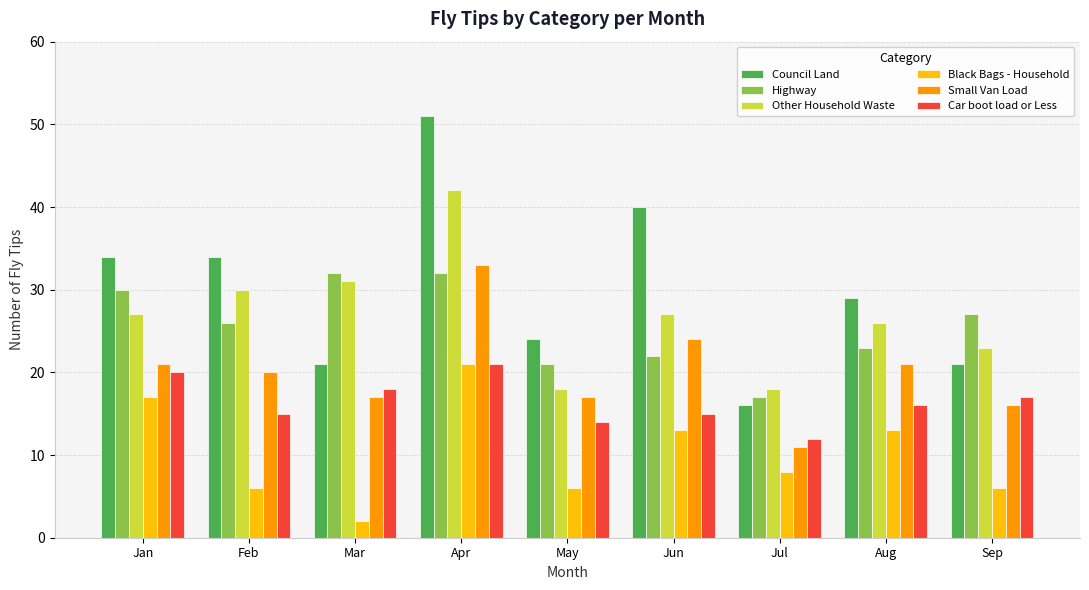

At how many categories does at least one series exceed 47?

1